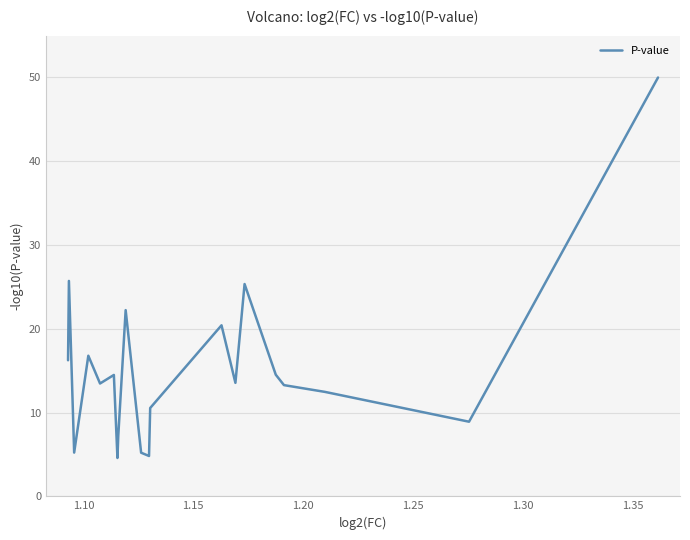

What is the maximum value shown in the chart?

50.0